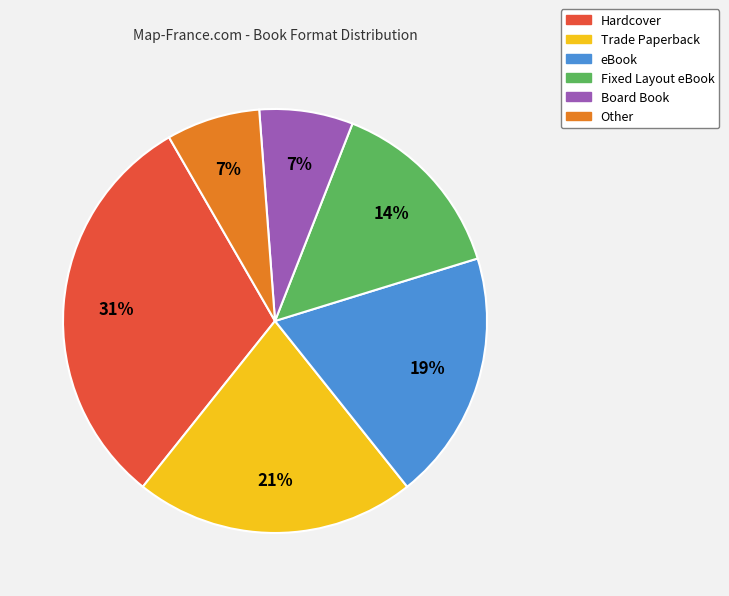

To the nearest percent, what is the combined percentage of Hardcover and Board Book?

38%